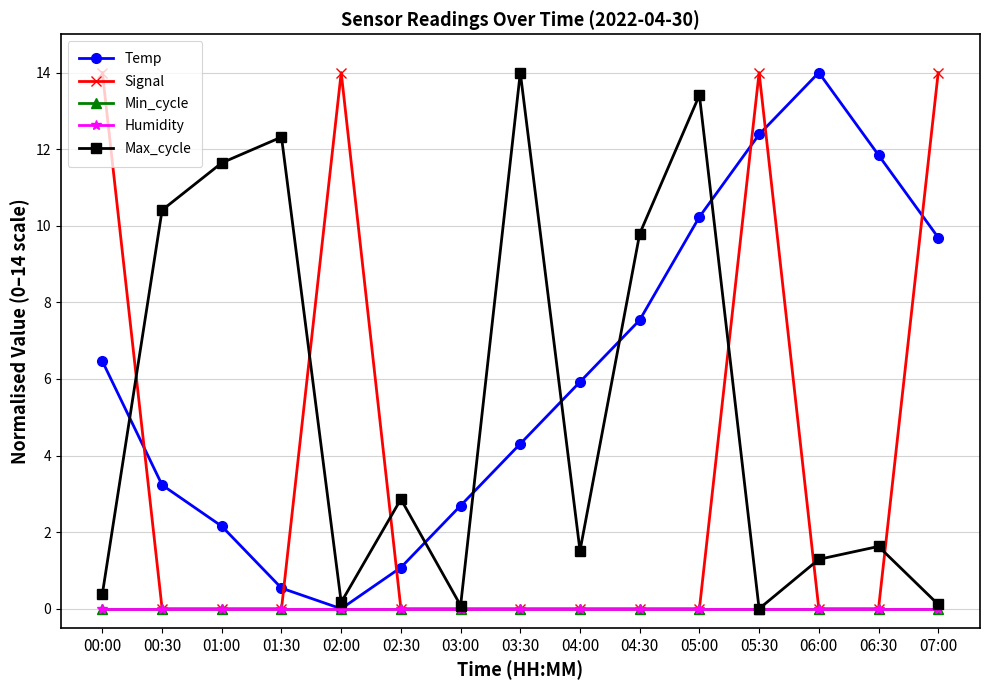

Reading left to right, what are all the values shown in this chart?

Temp: 00:00=6.5	00:30=3.2	01:00=2.2	01:30=0.5	02:00=0.0	02:30=1.1	03:00=2.7	03:30=4.3	04:00=5.9	04:30=7.5	05:00=10.2	05:30=12.4	06:00=14.0	06:30=11.8	07:00=9.7
Signal: 00:00=14.0	00:30=0.0	01:00=0.0	01:30=0.0	02:00=14.0	02:30=0.0	03:00=0.0	03:30=0.0	04:00=0.0	04:30=0.0	05:00=0.0	05:30=14.0	06:00=0.0	06:30=0.0	07:00=14.0
Min_cycle: 00:00=0.0	00:30=0.0	01:00=0.0	01:30=0.0	02:00=0.0	02:30=0.0	03:00=0.0	03:30=0.0	04:00=0.0	04:30=0.0	05:00=0.0	05:30=0.0	06:00=0.0	06:30=0.0	07:00=0.0
Humidity: 00:00=0.0	00:30=0.0	01:00=0.0	01:30=0.0	02:00=0.0	02:30=0.0	03:00=0.0	03:30=0.0	04:00=0.0	04:30=0.0	05:00=0.0	05:30=0.0	06:00=0.0	06:30=0.0	07:00=0.0
Max_cycle: 00:00=0.4	00:30=10.4	01:00=11.6	01:30=12.3	02:00=0.2	02:30=2.9	03:00=0.1	03:30=14.0	04:00=1.5	04:30=9.8	05:00=13.4	05:30=0.0	06:00=1.3	06:30=1.6	07:00=0.1